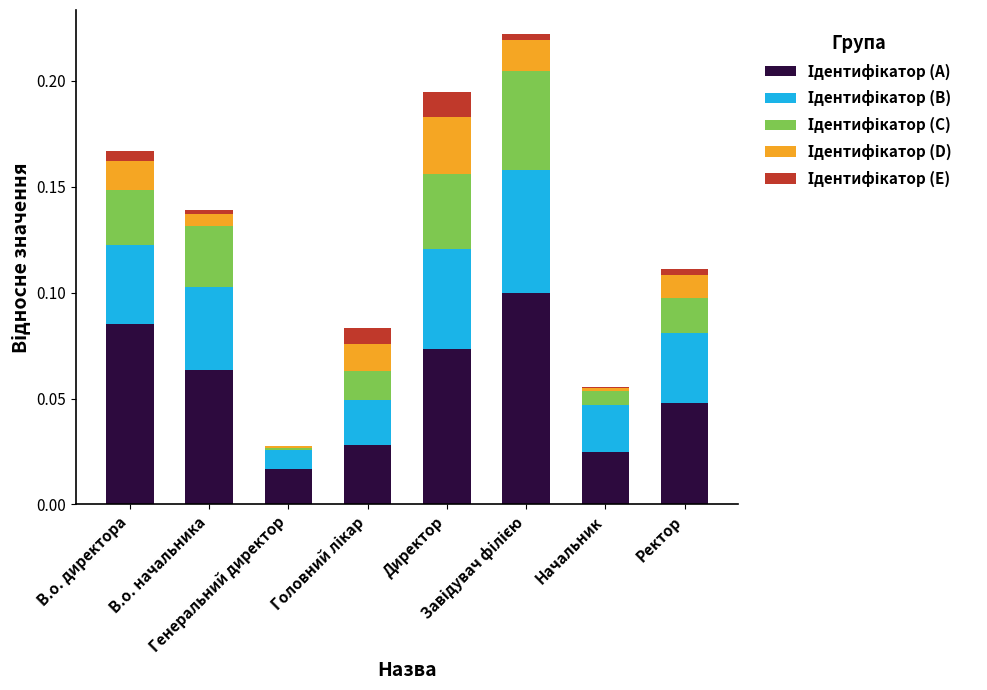

Are the bars horizontal?

No